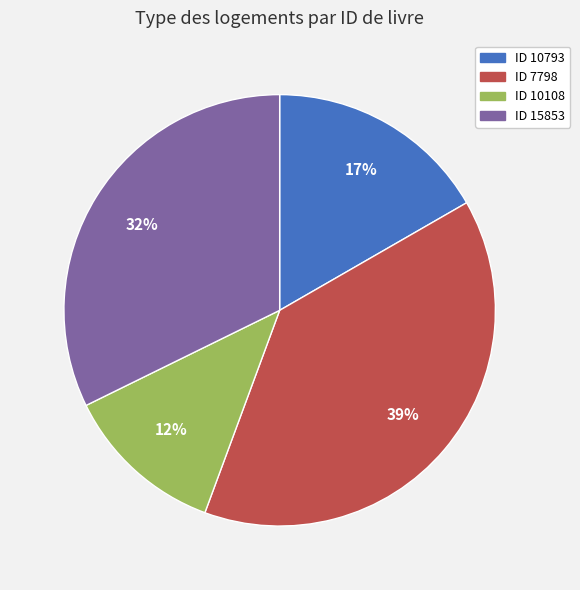

To the nearest percent, what is the difference between the largest and smallest slice percentages?

27%